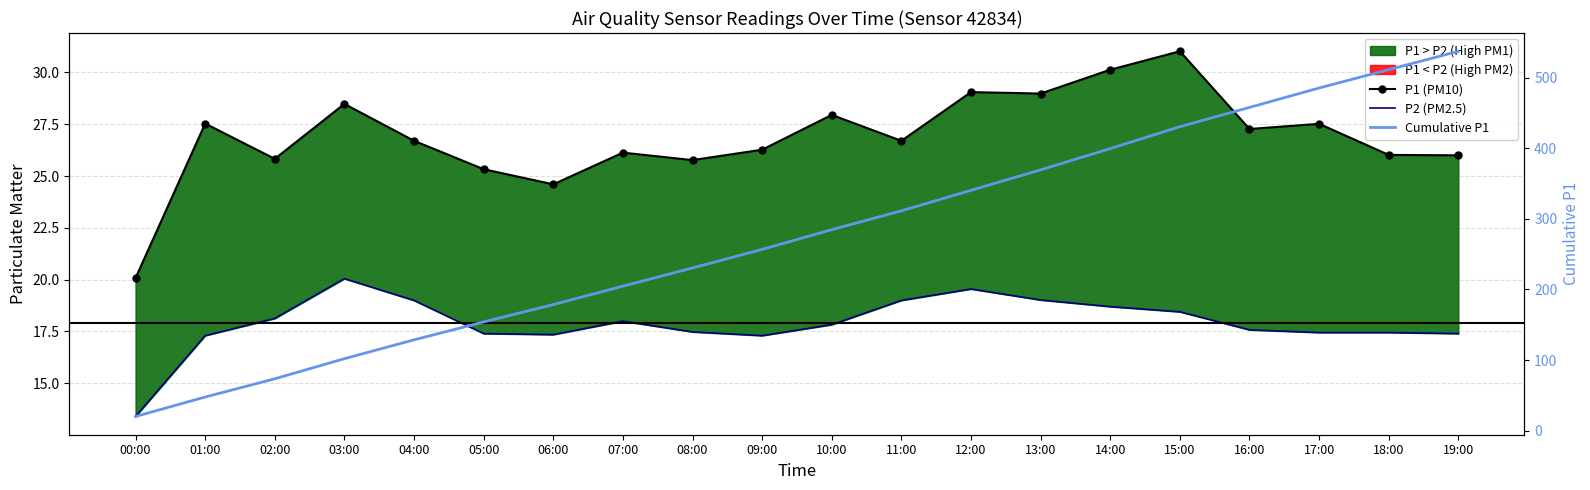

What is the label of the 3rd point from the right?

17:00